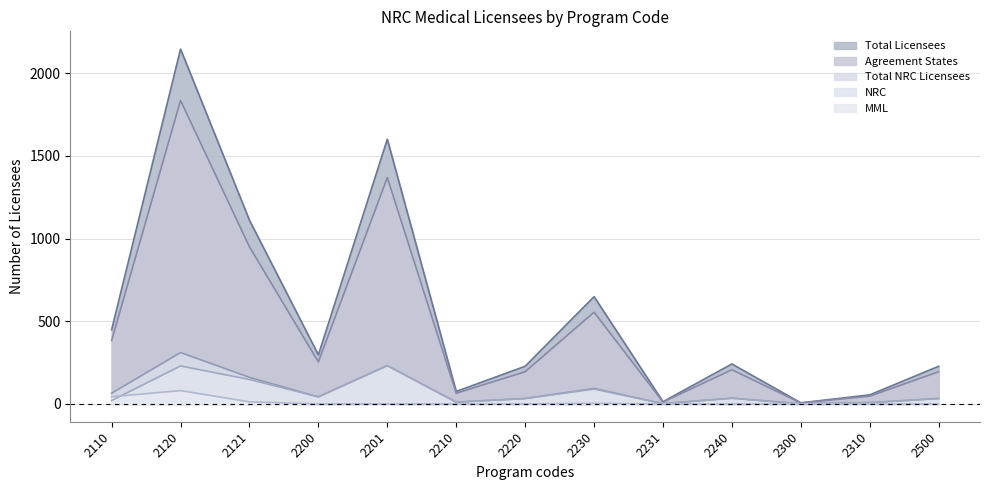

True or false: Total NRC Licensees and Total Licensees cross at least once.

False